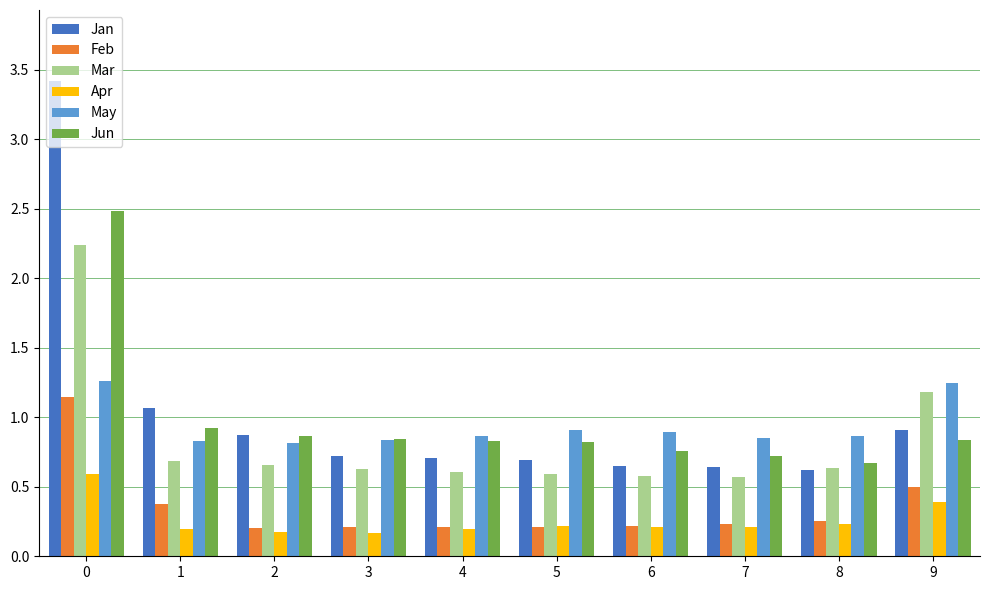

How many bars are there in total?

60